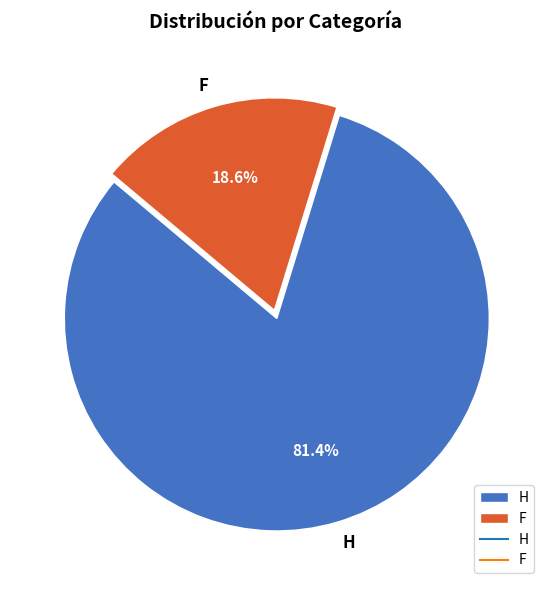

To the nearest percent, what is the average slice percentage?

50%